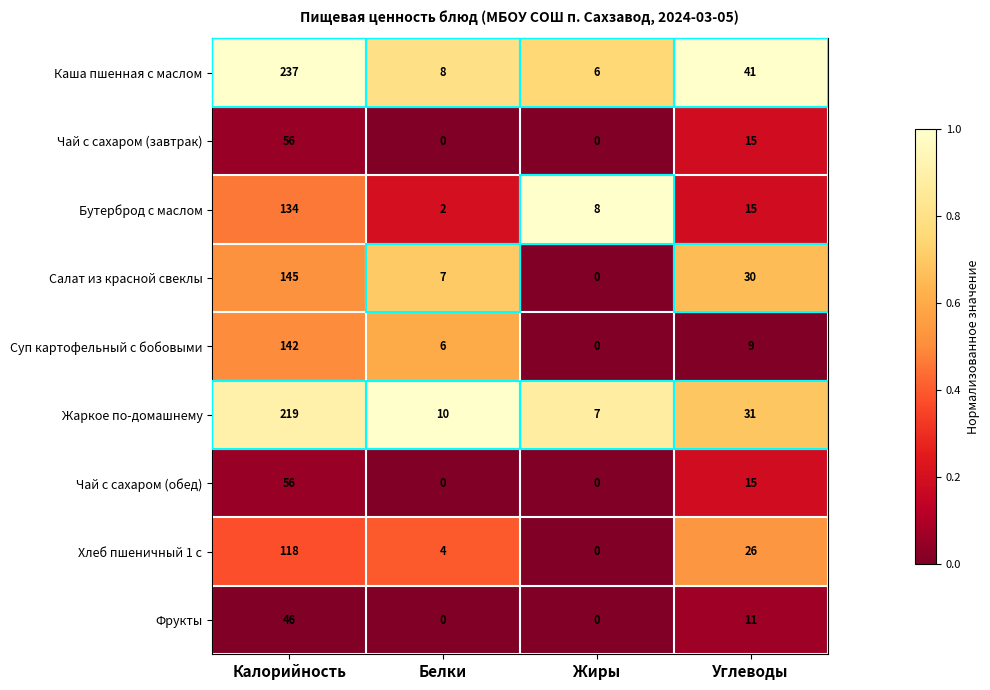

The Суп картофельный с бобовыми series shows 13 at Углеводы. True or false?

False